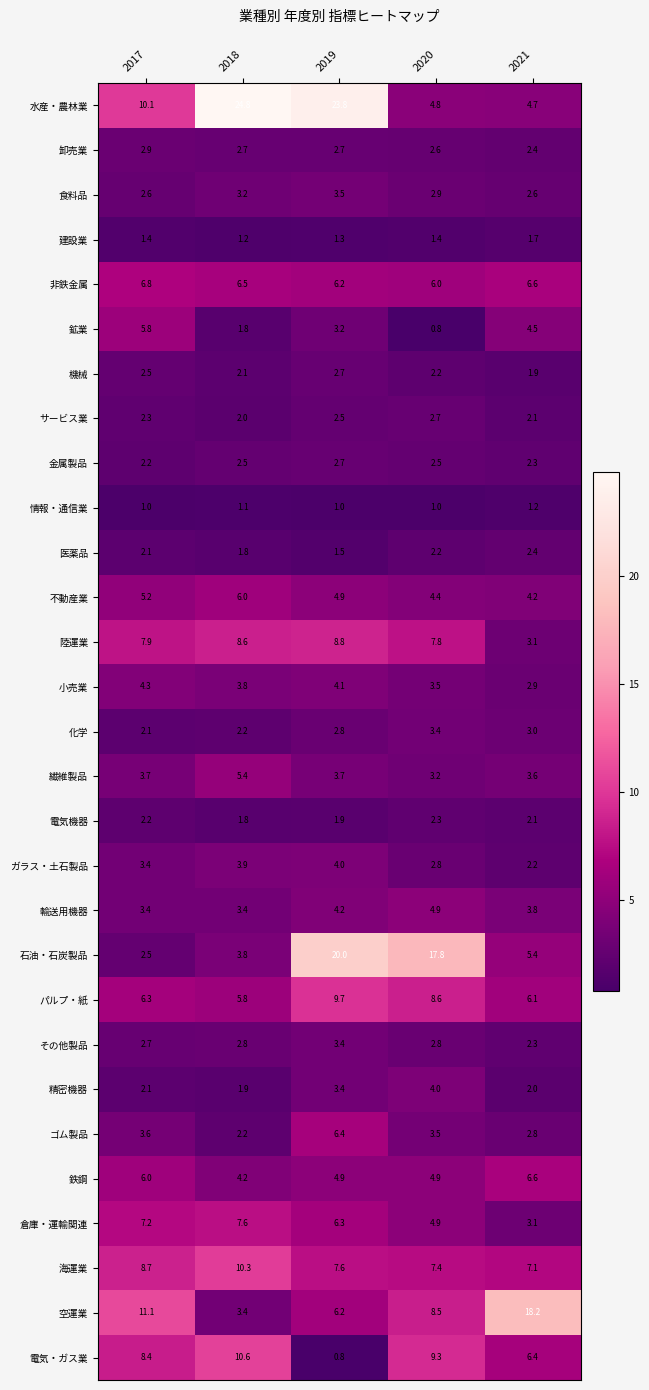

What is the average value of the 食料品 series?

3.0